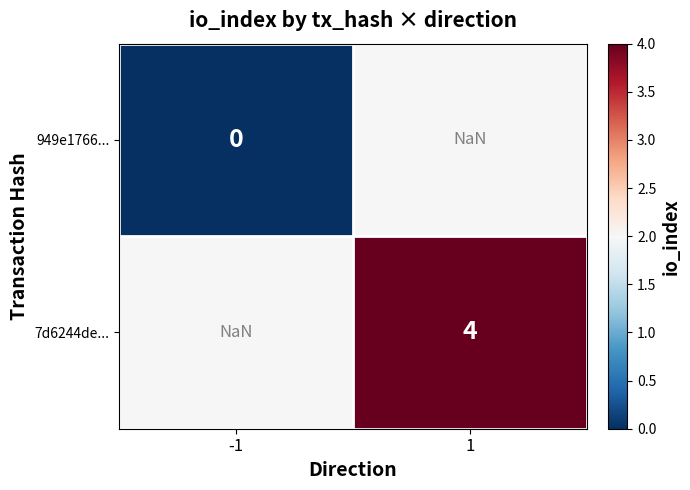

True or false: 7d6244de... has a value of nan at -1.

True